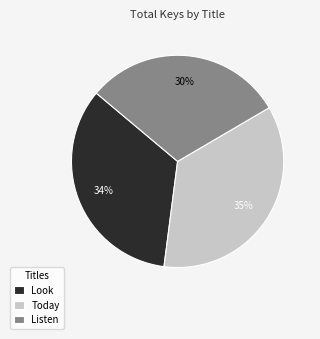

Which slice is the largest?

Today